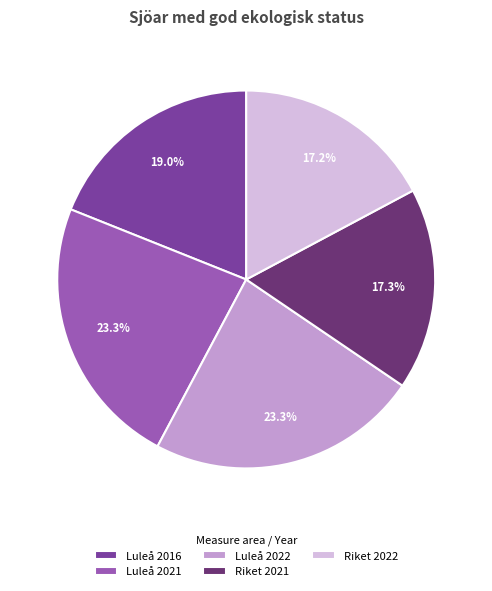

To the nearest percent, what is the difference between the Riket 2022 and Luleå 2016 slice percentages?

2%